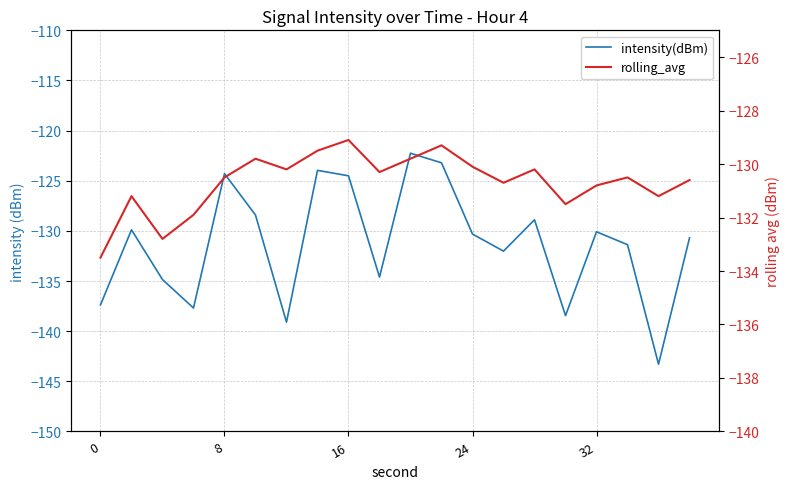

What is the sum of all intensity(dBm) values?

-2625.3